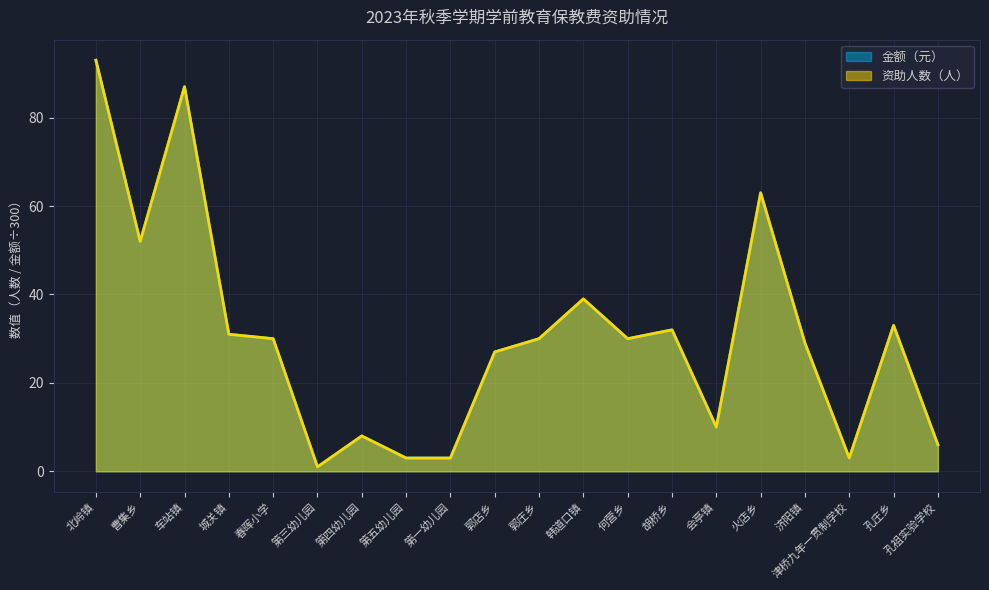

How many lines are shown in the chart?

2